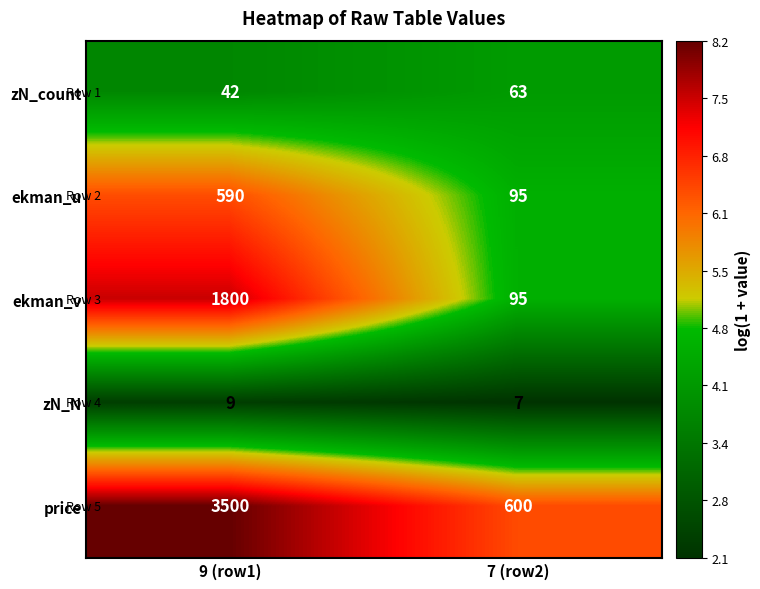

The zN_count series shows 19 at 9 (row1). True or false?

False